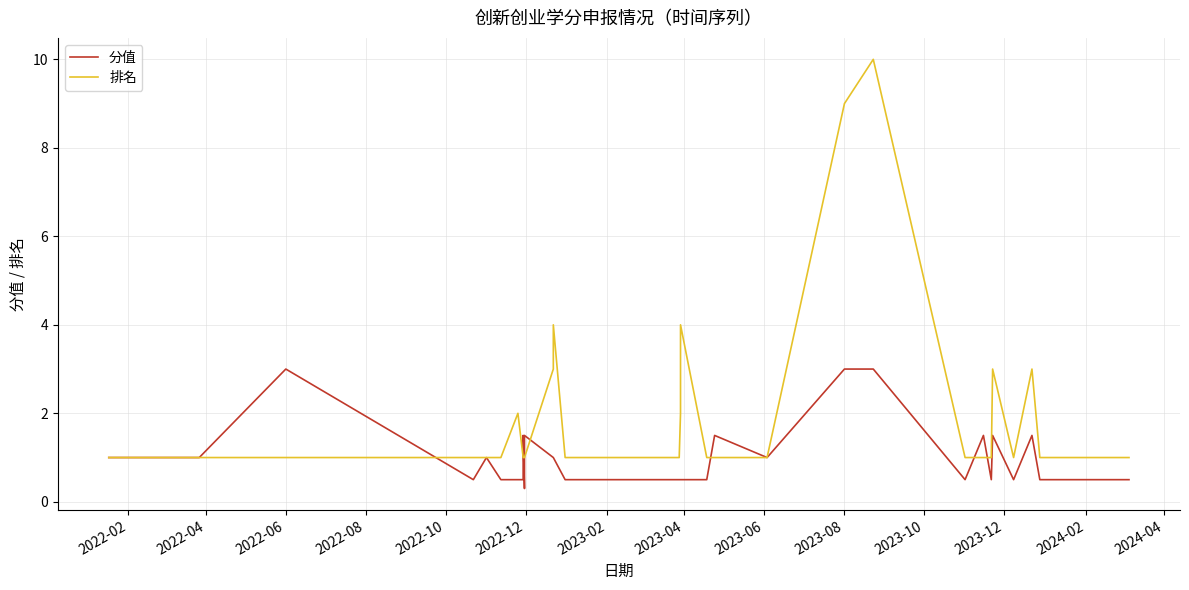

True or false: 分值 has a value of 1.7 at 2023-08.

False